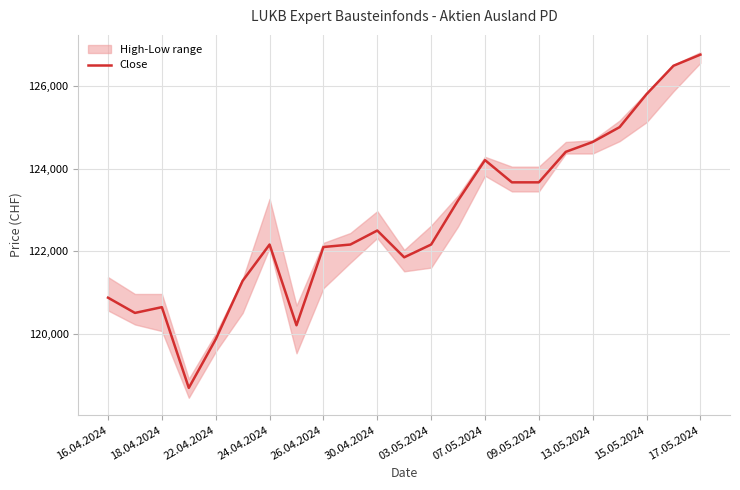

True or false: Close has a value of 36957 at 24.04.2024.

False